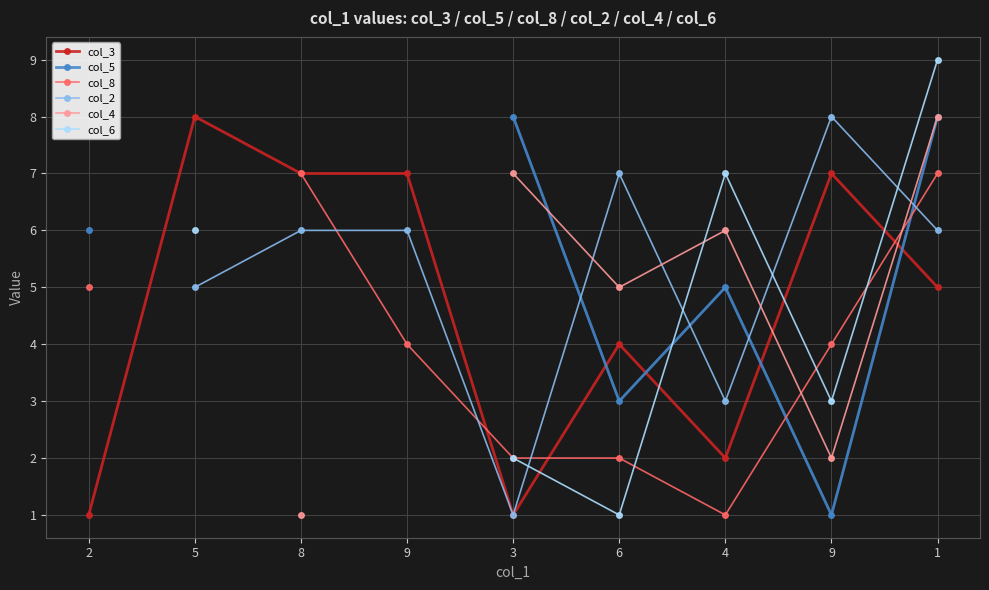

Is it true that col_3 equals 2.0 at 4?

True